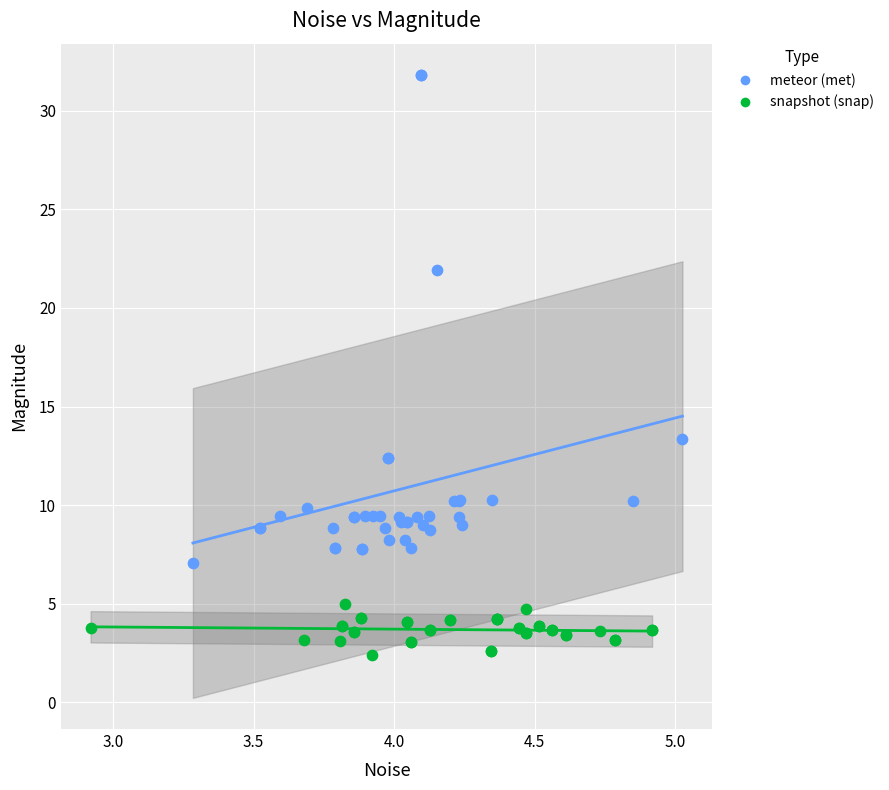

Which series has the largest Y range (max minus min)?

meteor (met)